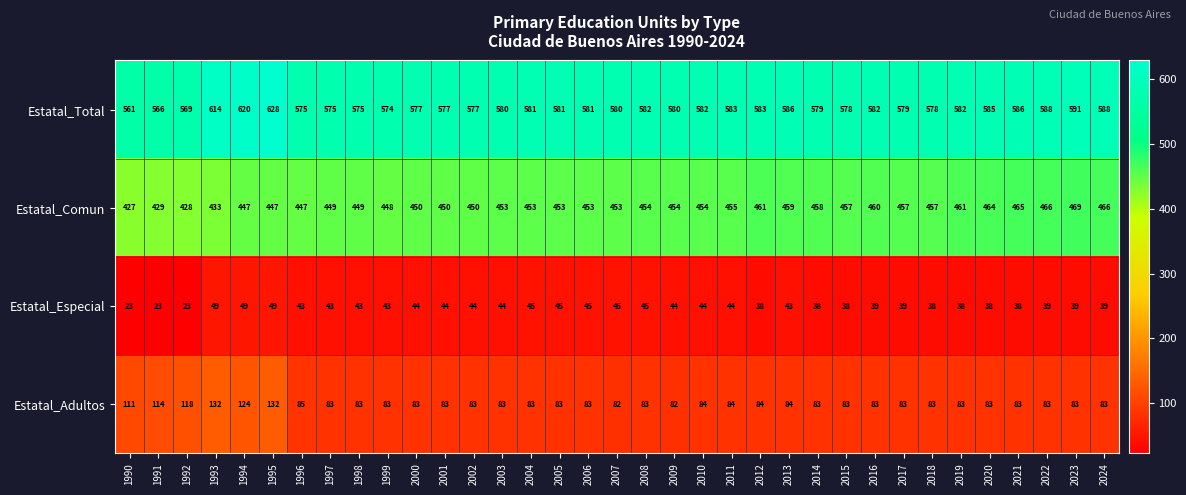

How many data points does each series have?

35